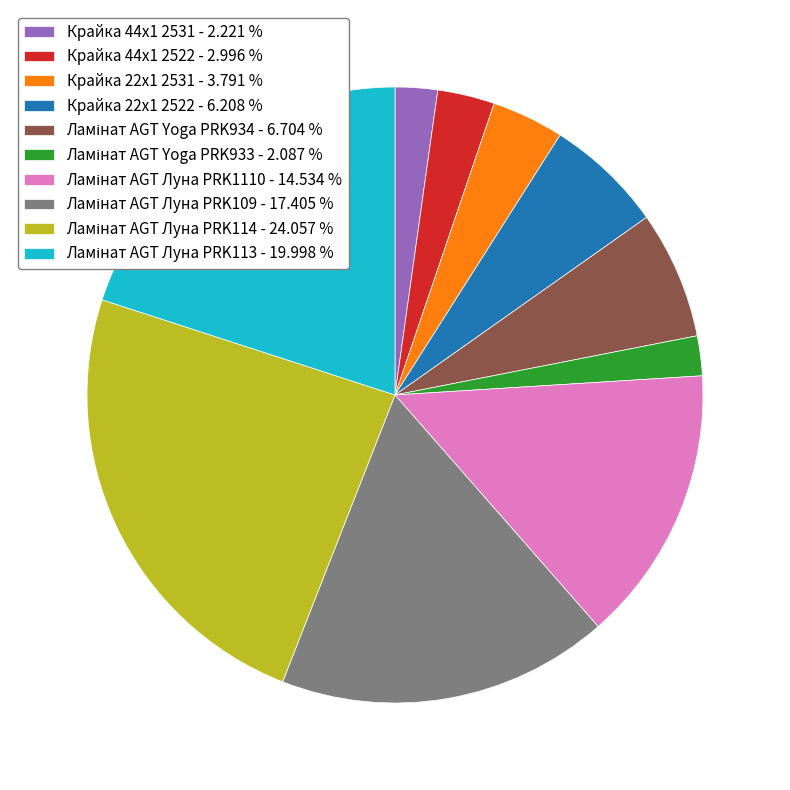

Is there any slice that represents more than half of the pie?

No